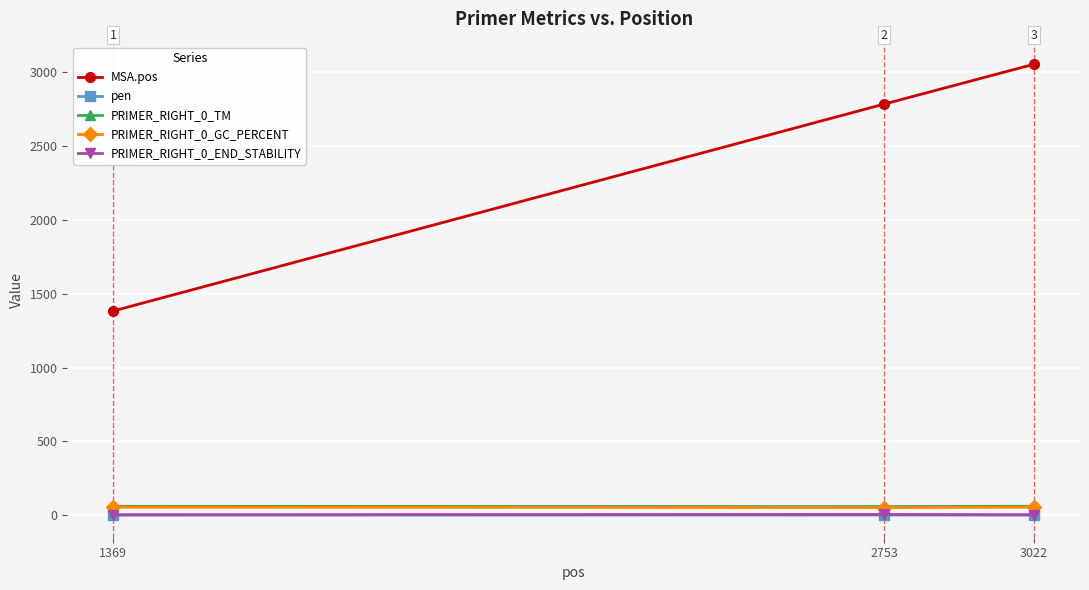

How many lines are shown in the chart?

5